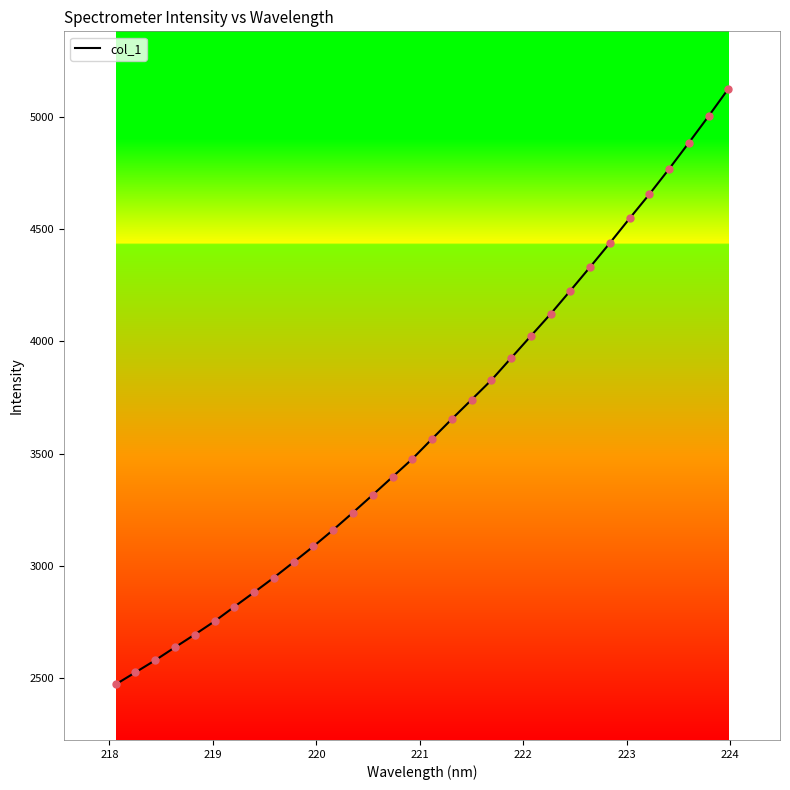

What is the difference between the maximum and minimum values?

2650.3